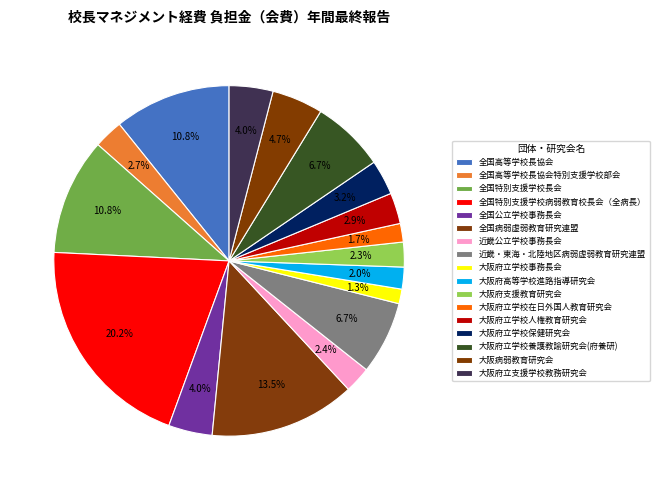

True or false: 全国公立学校事務長会 accounts for 16% of the total.

False